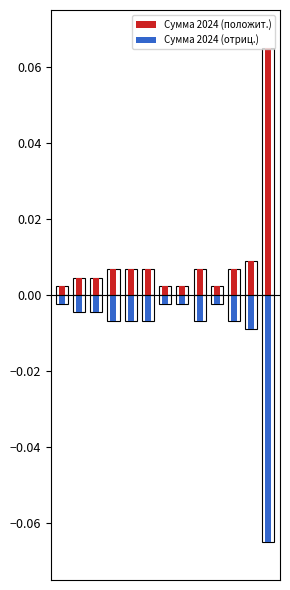

What is the spread (max minus min) of values at 12?

0.1